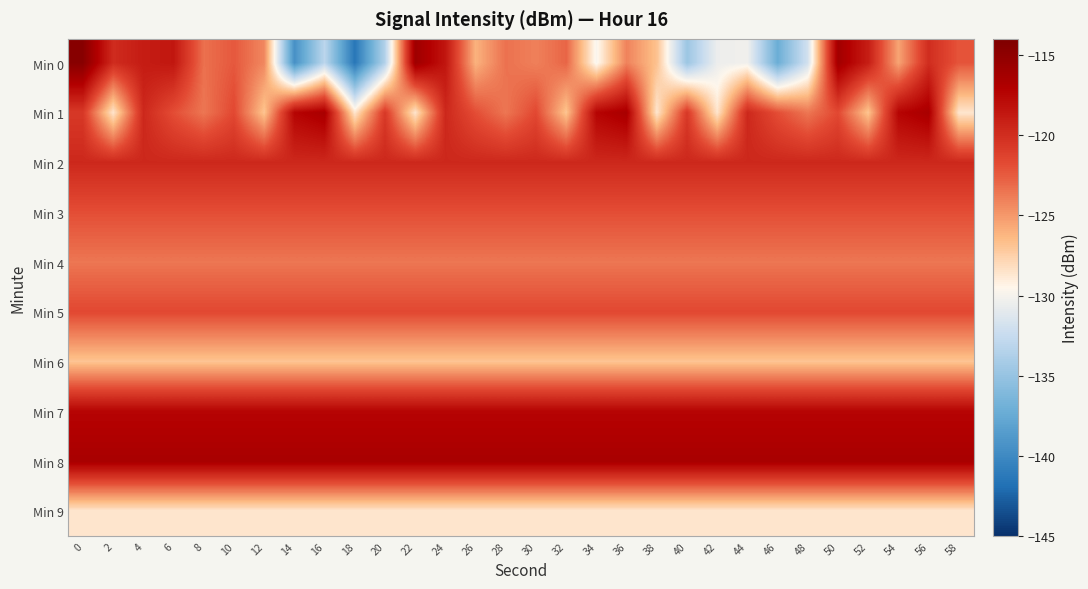

At how many categories does at least one series exceed -125?

30